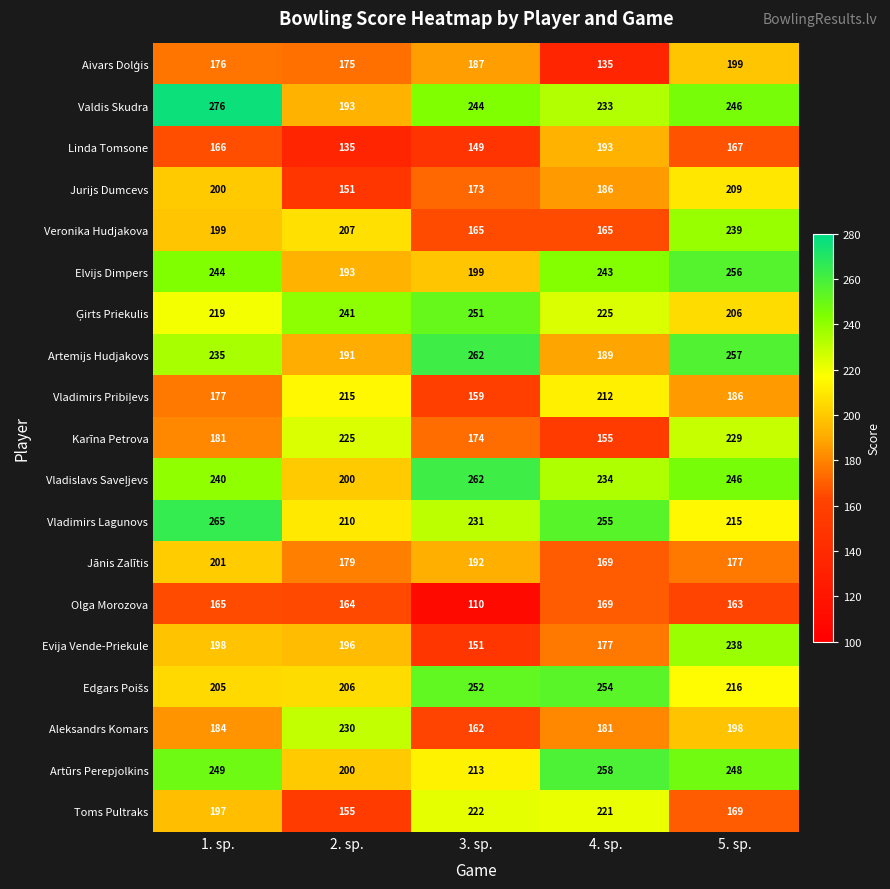

At which label does Evija Vende-Priekule first exceed 196?

1. sp.